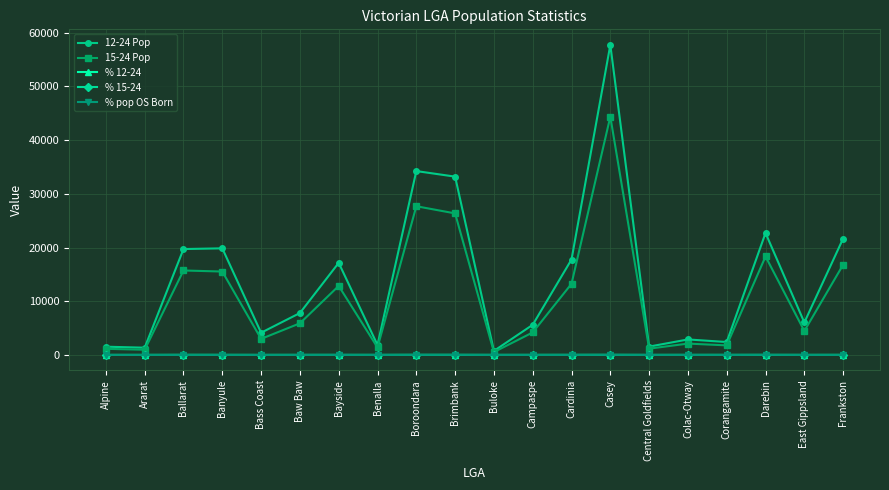

What are all the series names shown in the legend?

12-24 Pop, 15-24 Pop, % 12-24, % 15-24, % pop OS Born